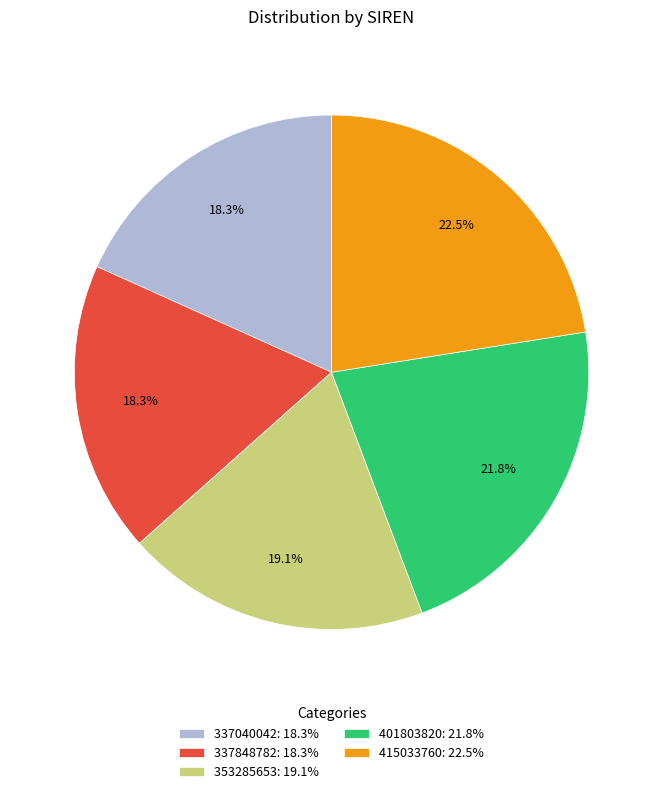

To the nearest percent, what percentage of the pie is 353285653?

19%